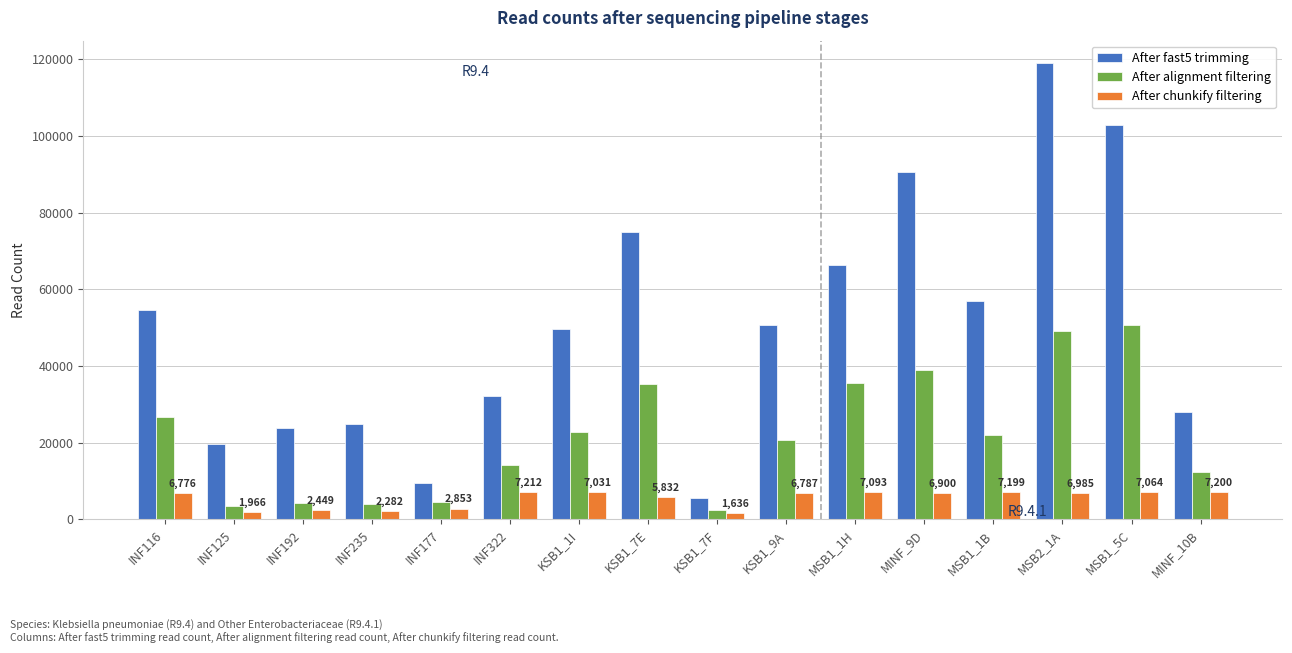

What is the highest value of the After chunkify filtering series?

7212